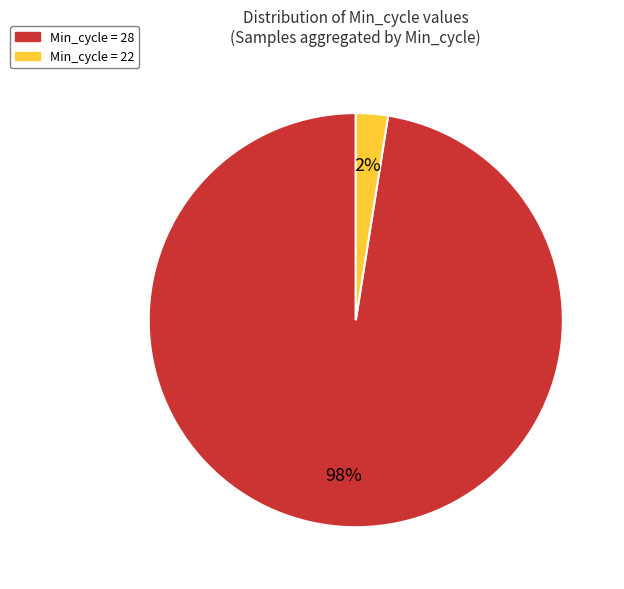

True or false: Min_cycle = 28 accounts for 98% of the total.

True